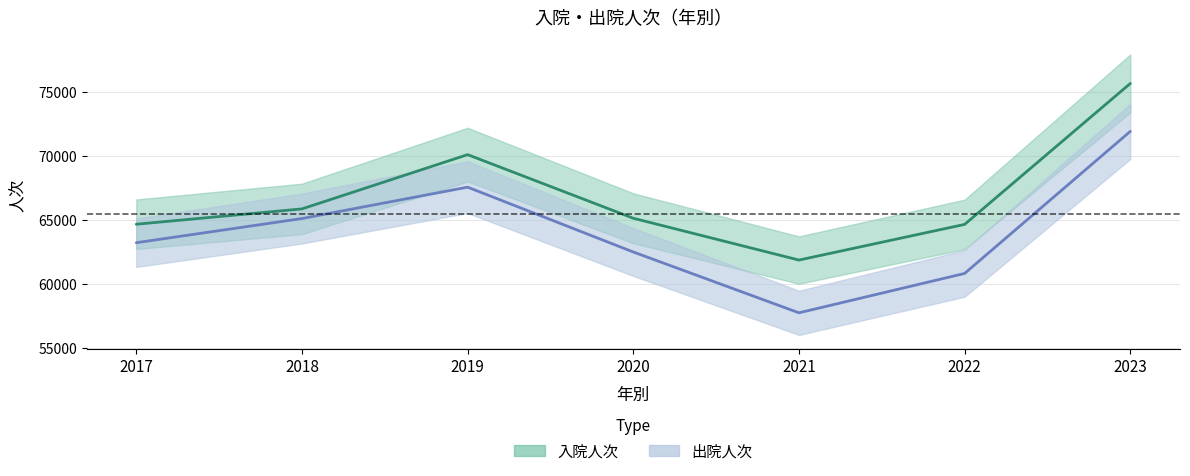

True or false: 入院人次 has a value of 64666 at 2022.

True